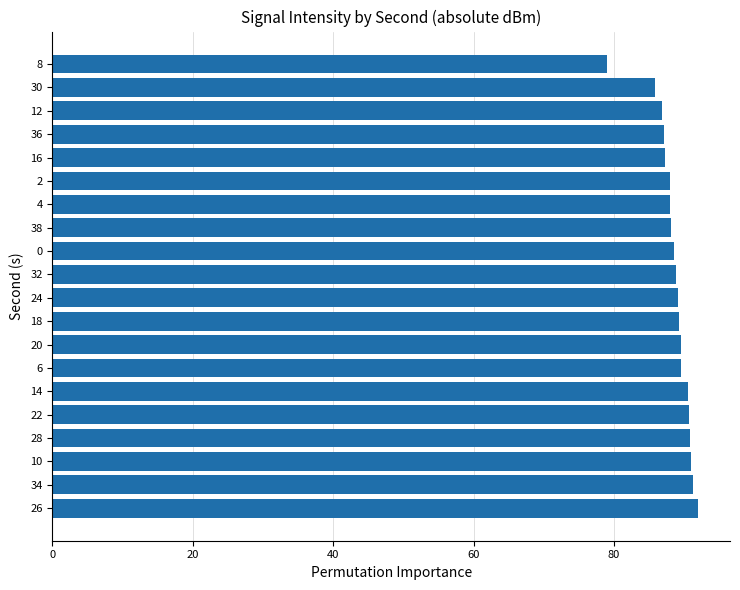

Which has a higher value, 8 or 30?

30